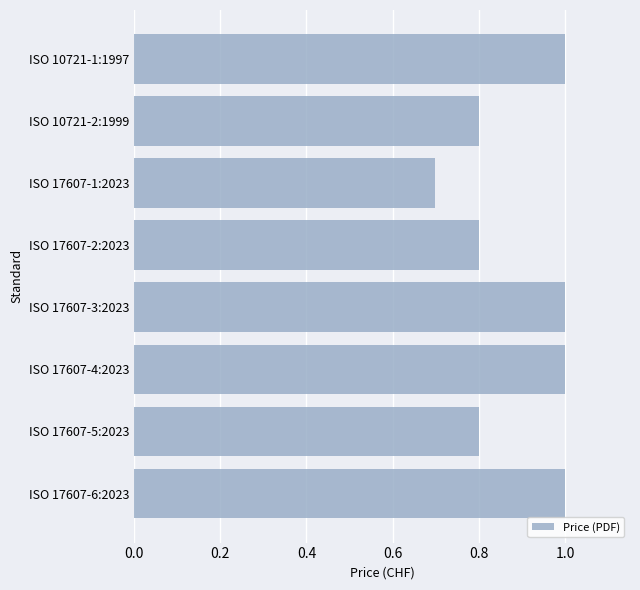

What is the minimum value shown in the chart?

0.7